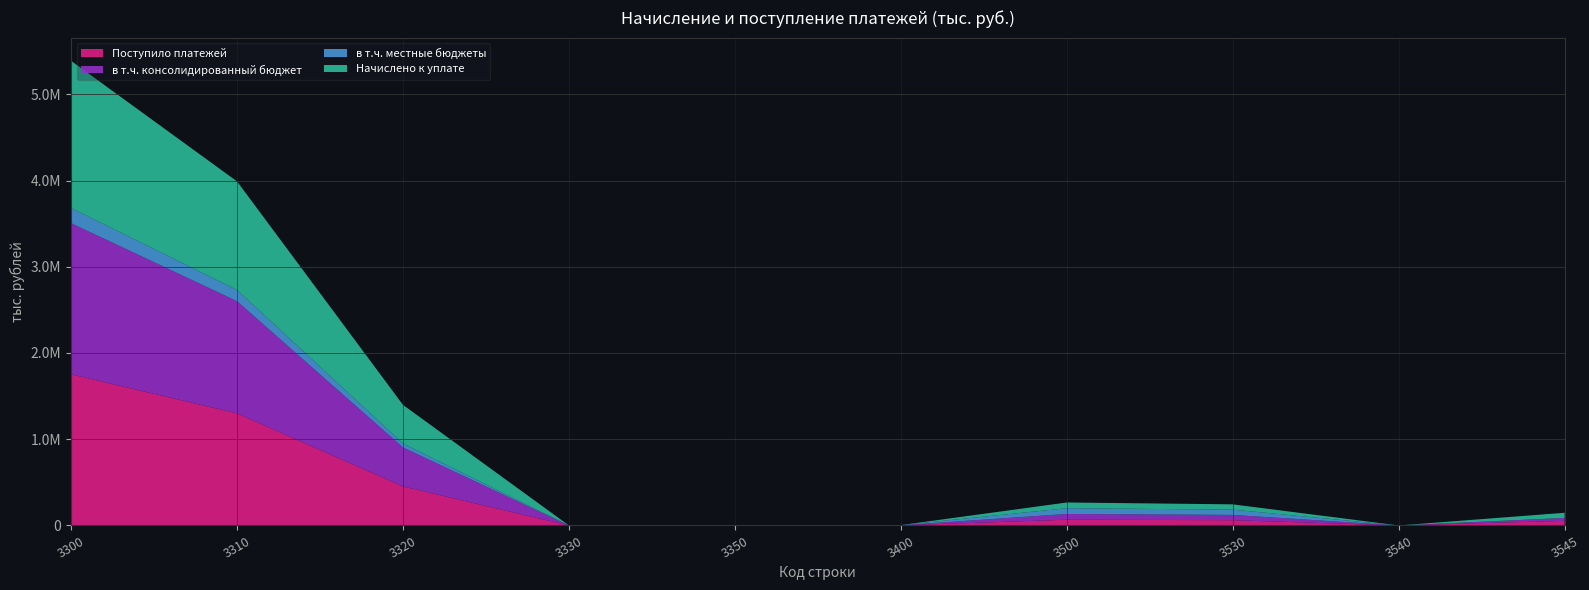

Reading left to right, list all the values displayed in this chart.

Поступило платежей: 3300=1752845	3310=1300404	3320=452434	3330=0	3350=7	3400=1439	3500=66731	3530=61215	3540=0	3545=53603
в т.ч. консолидированный бюджет: 3300=1752841	3310=1300404	3320=452430	3330=0	3350=7	3400=1439	3500=66731	3530=61215	3540=0	3545=33770
в т.ч. местные бюджеты: 3300=175280	3310=130040	3320=45239	3330=0	3350=1	3400=1439	3500=66730	3530=61215	3540=0	3545=0
Начислено к уплате: 3300=1706926	3310=1259020	3320=447906	3330=0	3350=0	3400=0	3500=66249	3530=61237	3540=0	3545=59740